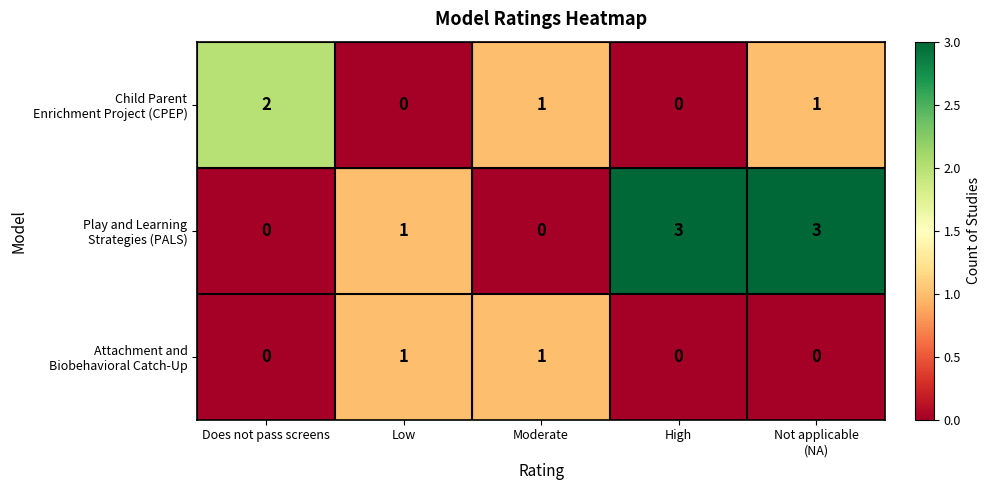

At how many categories does at least one series exceed 0?

5